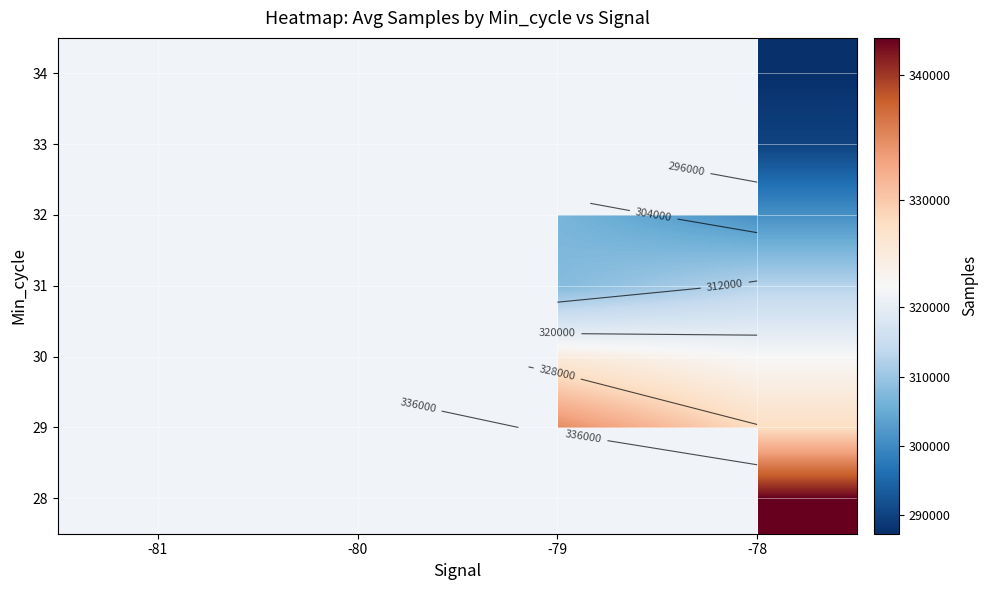

At which category does the chart reach its minimum across all series?

-78